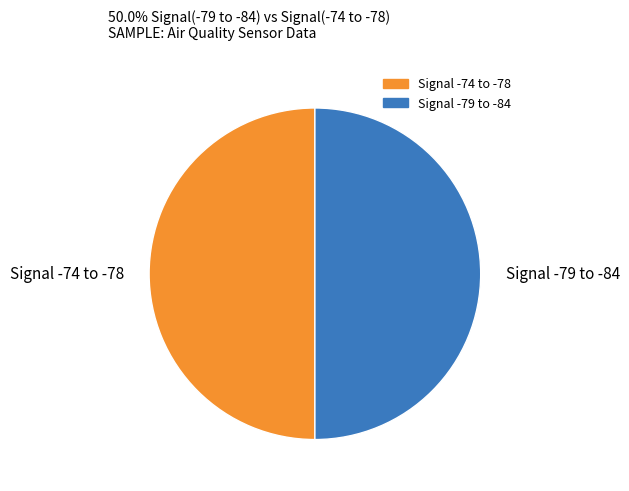

True or false: Signal -74 to -78 accounts for 50% of the total.

True